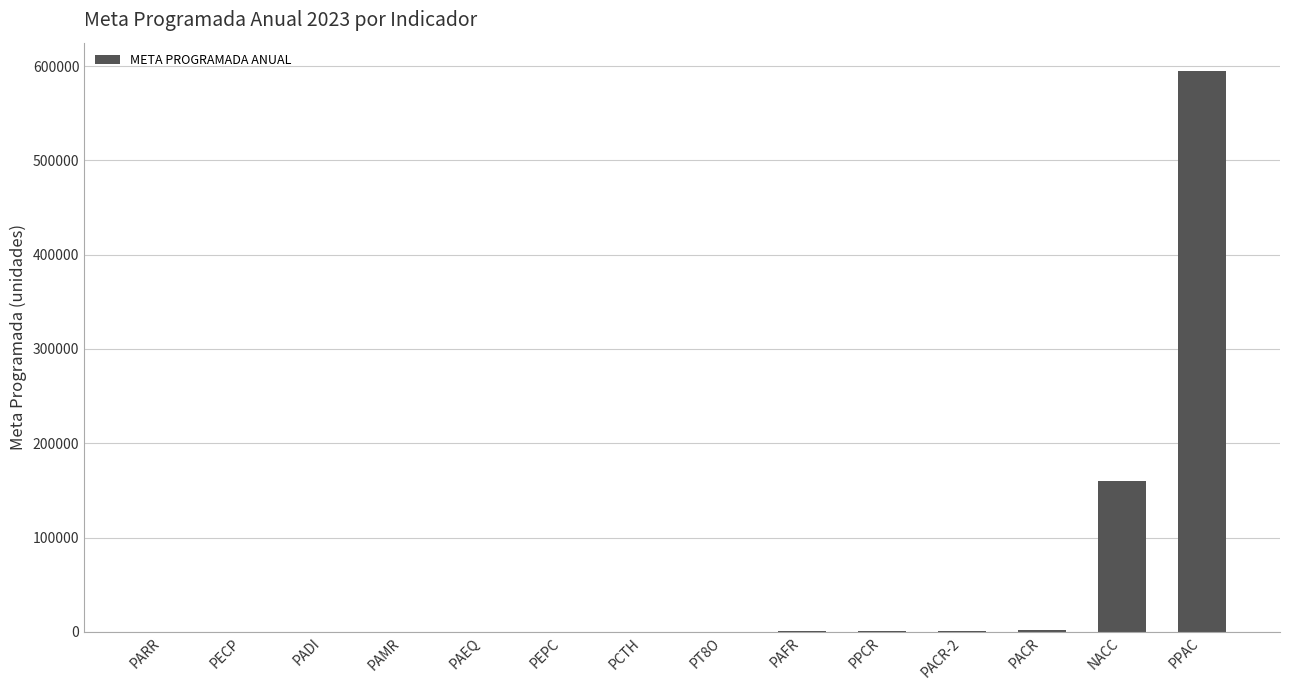

Which label corresponds to the largest value in the chart?

PPAC